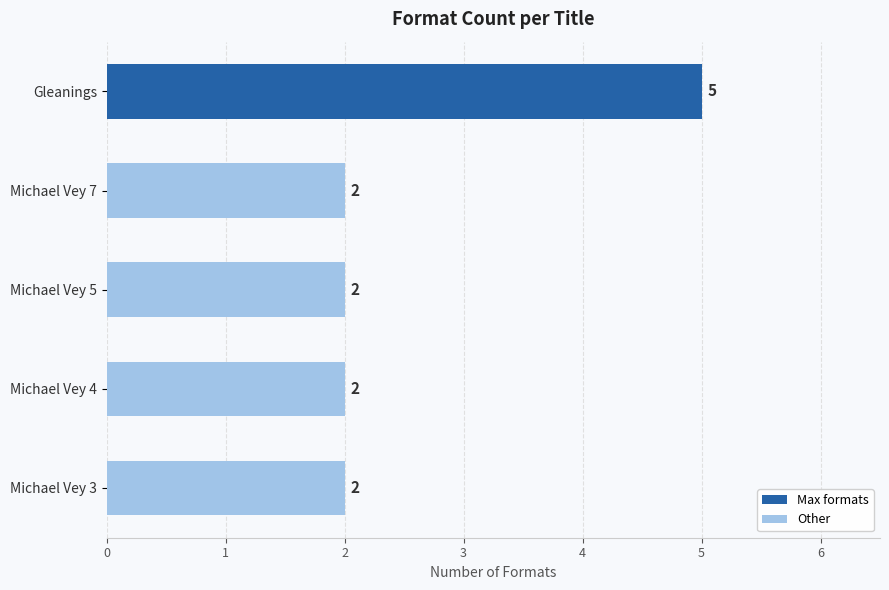

Reading top to bottom, what are all the values shown in this chart?

5	2	2	2	2